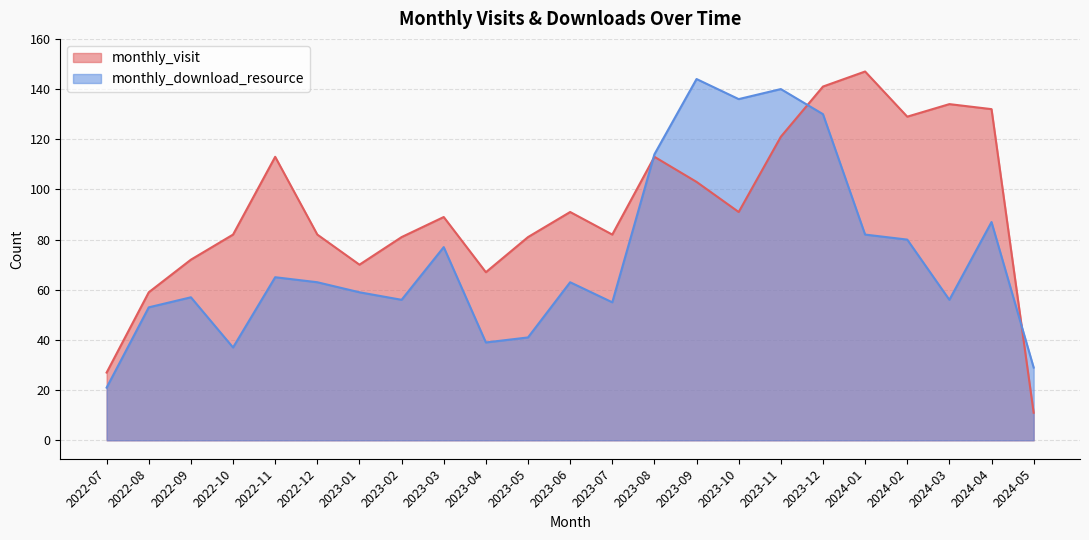

Does the chart display data point markers on the line(s)?

No